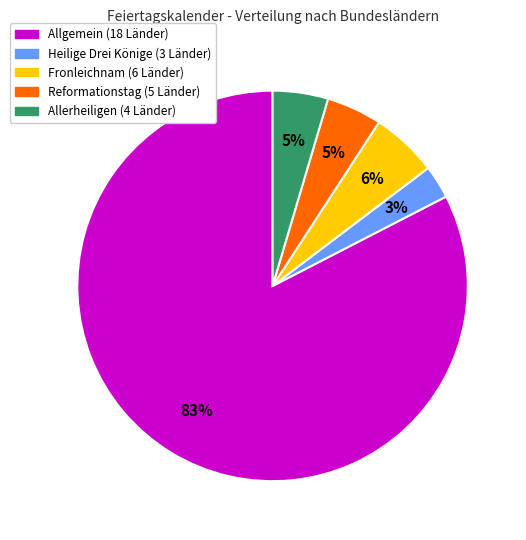

To the nearest percent, what is the average slice percentage?

20%